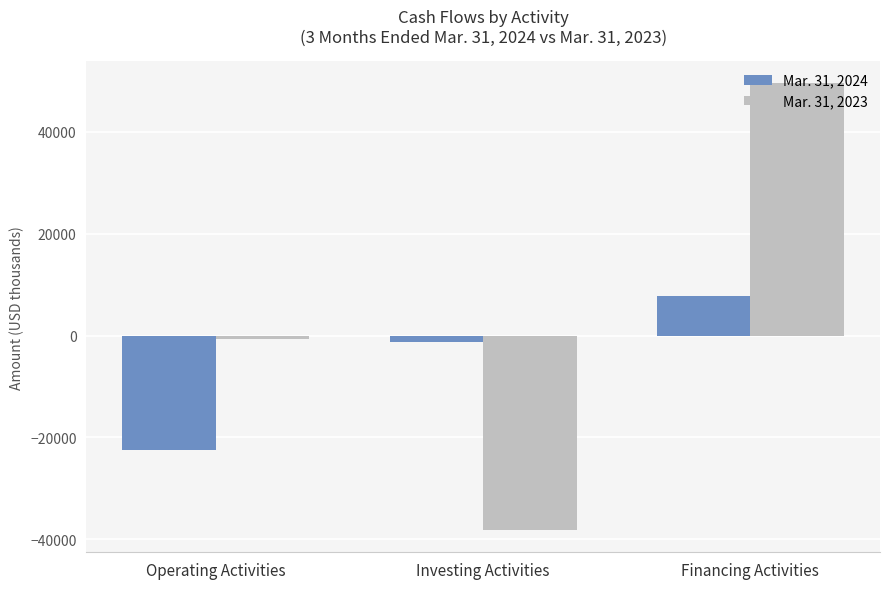

How many groups of bars are there?

3